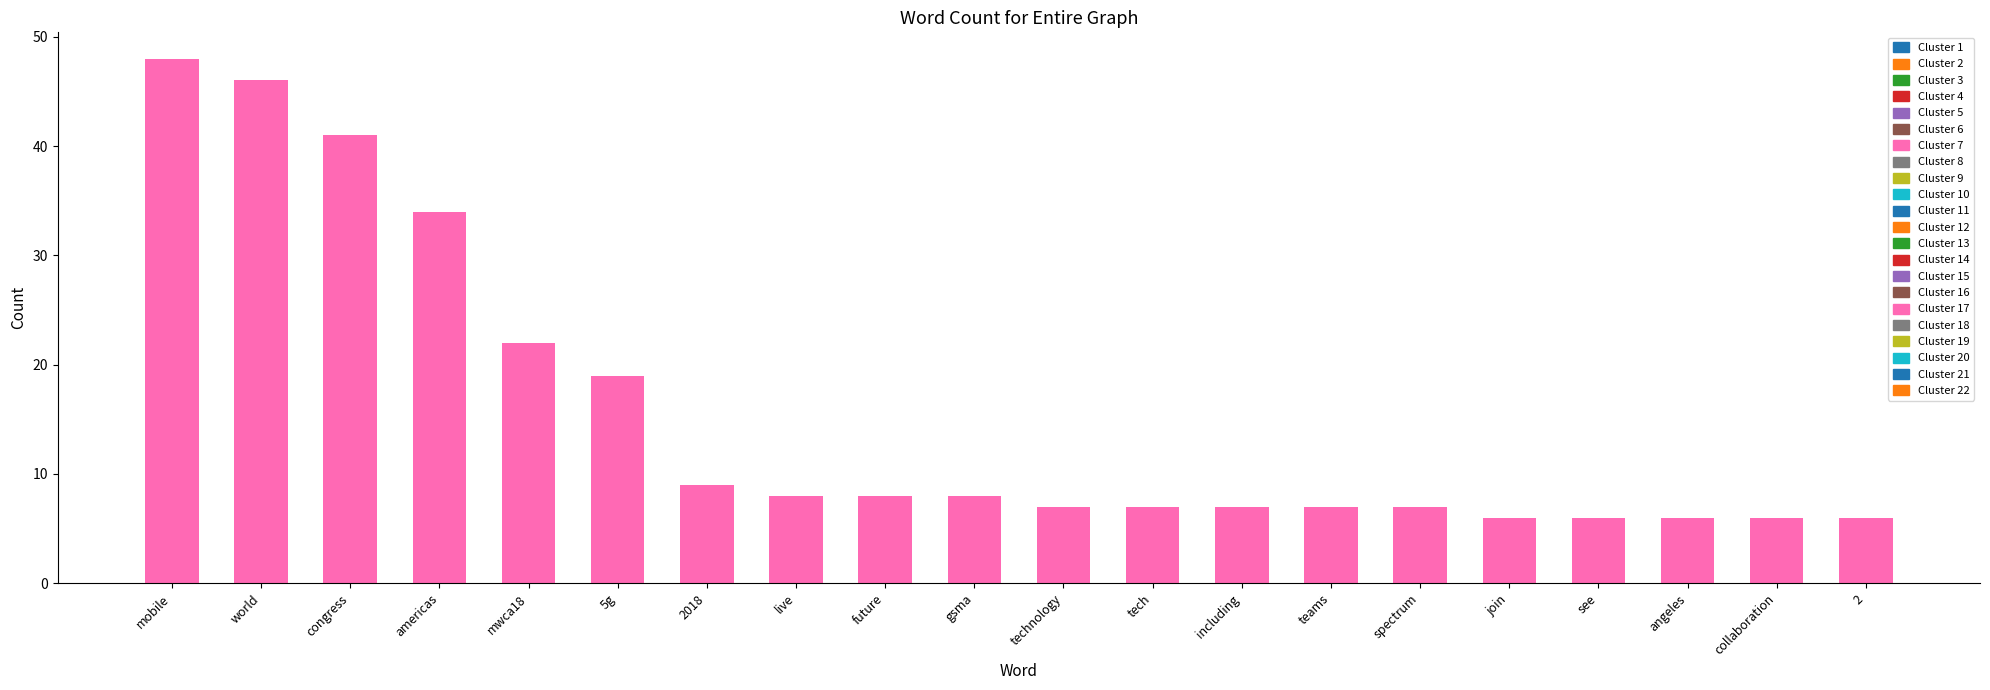

Reading left to right, what are all the values shown in this chart?

mobile=48	world=46	congress=41	americas=34	mwca18=22	5g=19	2018=9	live=8	future=8	gsma=8	technology=7	tech=7	including=7	teams=7	spectrum=7	join=6	see=6	angeles=6	collaboration=6	2=6